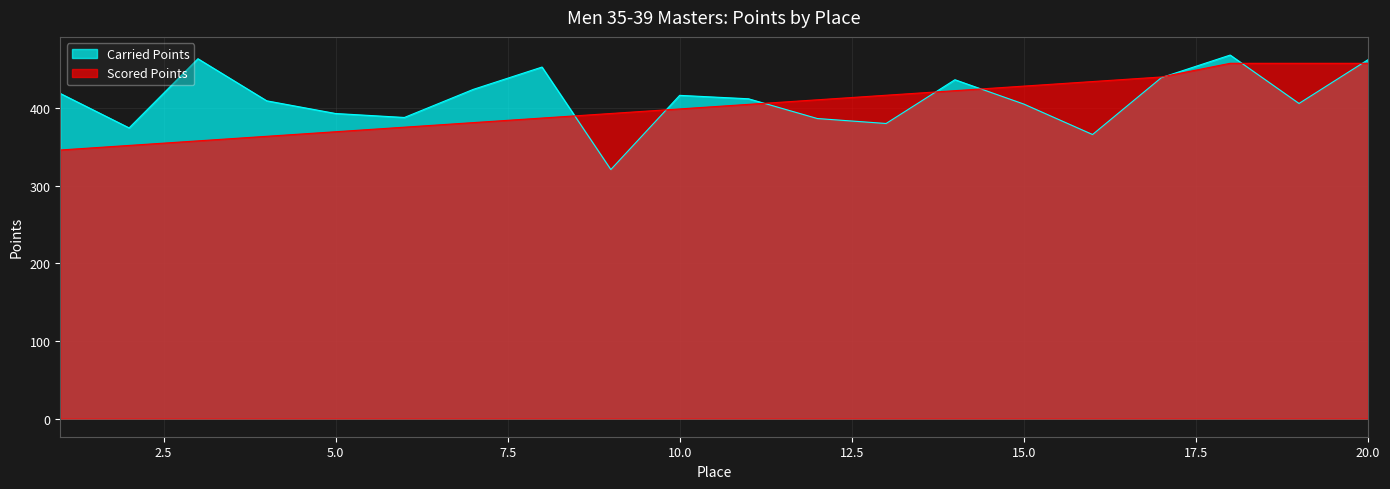

Reading left to right, transcribe all the data shown in this chart.

Carried Points: 1=418.5	2=374.2	3=463.2	4=409.1	5=392.7	6=387.6	7=423.8	8=452.5	9=320.6	10=416.1	11=411.7	12=386.3	13=379.9	14=436.2	15=404.9	16=365.7	17=438.9	18=468.0	19=405.7	20=461.9
Scored Points: 1=345.8	2=351.6	3=357.5	4=363.4	5=369.3	6=375.1	7=381.0	8=386.9	9=392.8	10=398.6	11=404.5	12=410.4	13=416.2	14=422.1	15=428.0	16=433.9	17=439.7	18=457.4	19=457.4	20=457.4